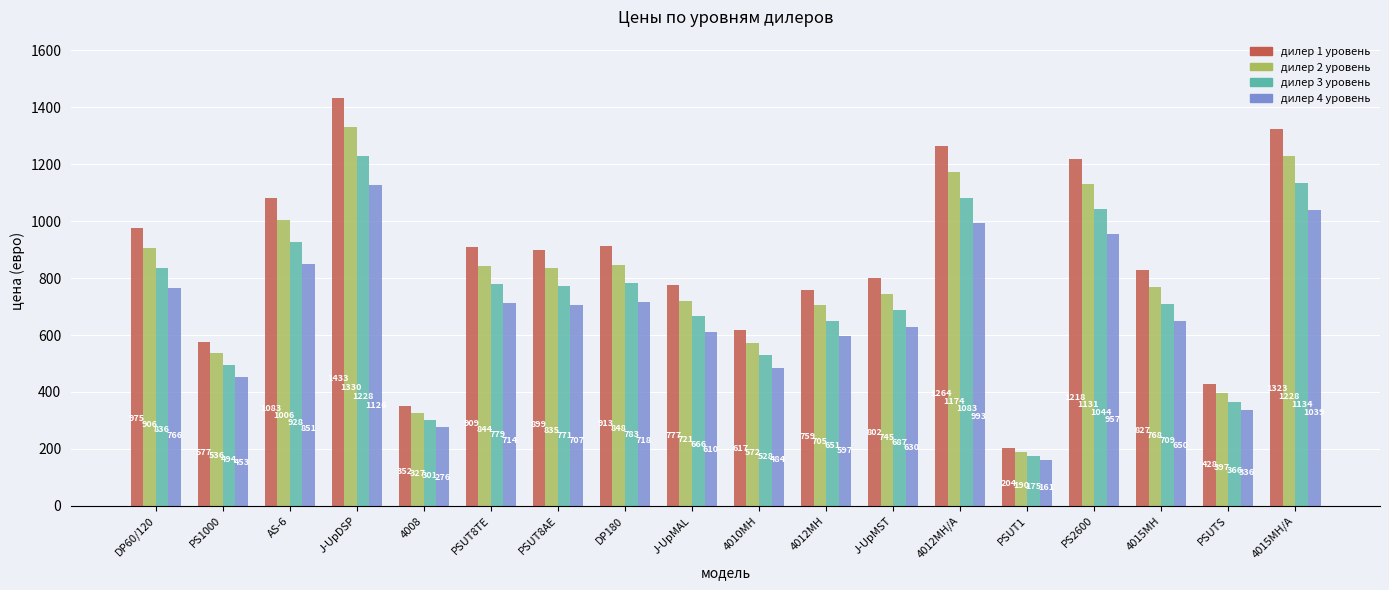

What position from the right is AS-6?

16